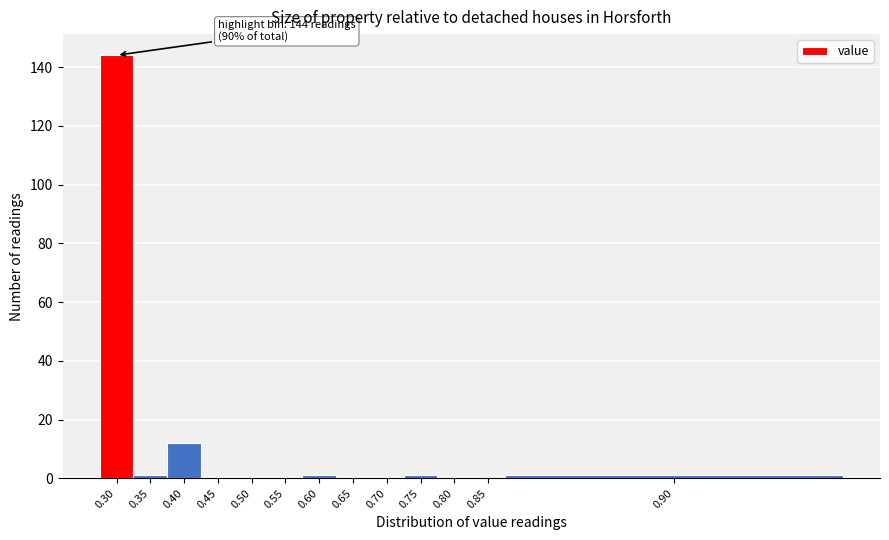

Reading right to left, extract all data points from this chart.

0.90=1	0.85=0	0.80=0	0.75=1	0.70=0	0.65=0	0.60=1	0.55=0	0.50=0	0.45=0	0.40=12	0.35=1	0.30=144